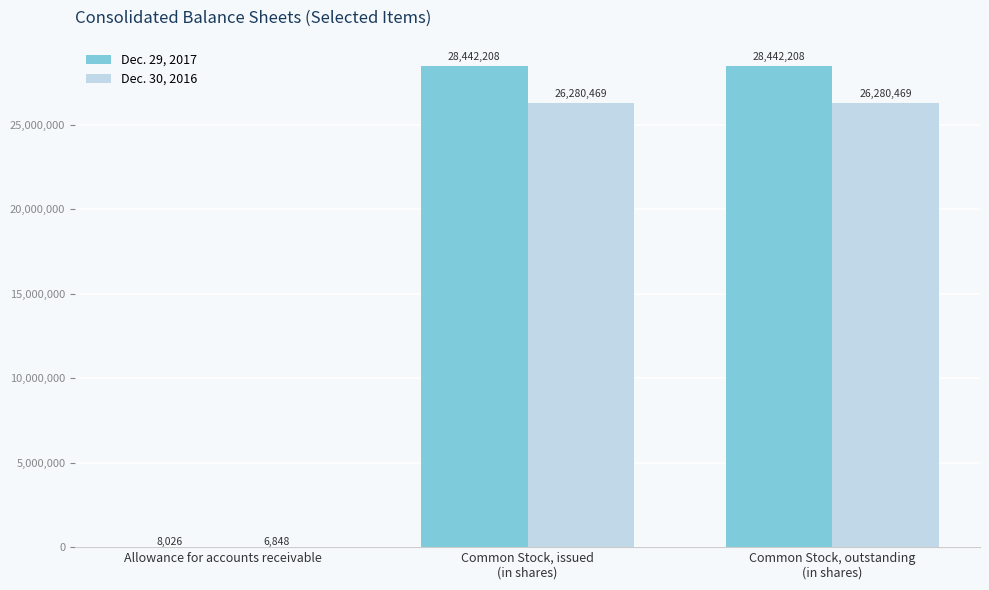

What is the average value of the Dec. 30, 2016 series?

17522595